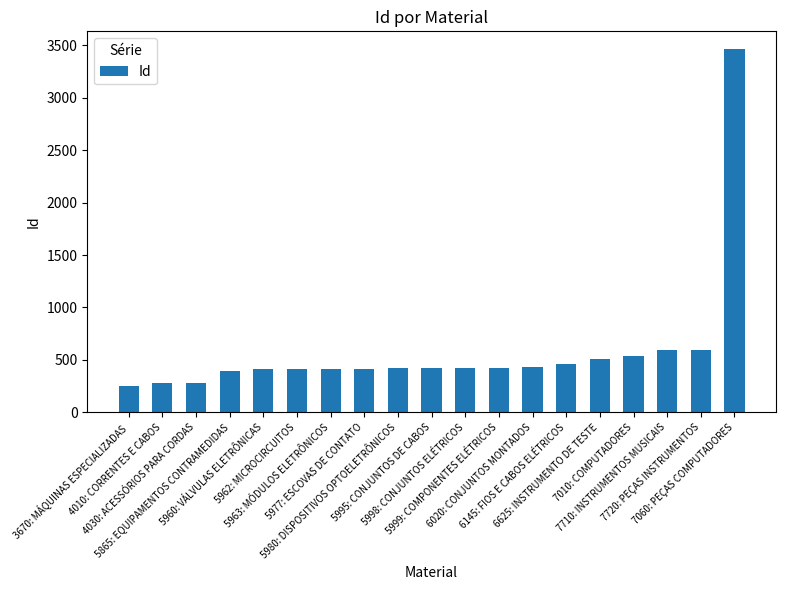

What is the ratio of the value at 4030: ACESSÓRIOS PARA CORDAS to the value at 7010: COMPUTADORES?

0.5